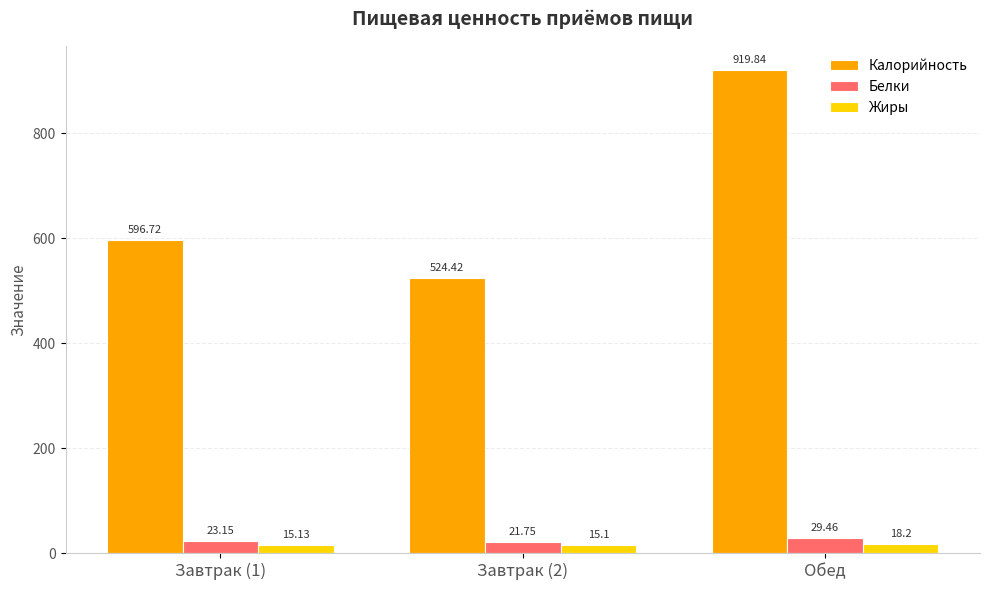

Rank the series at Завтрак (2) from highest to lowest value.

Калорийность, Белки, Жиры